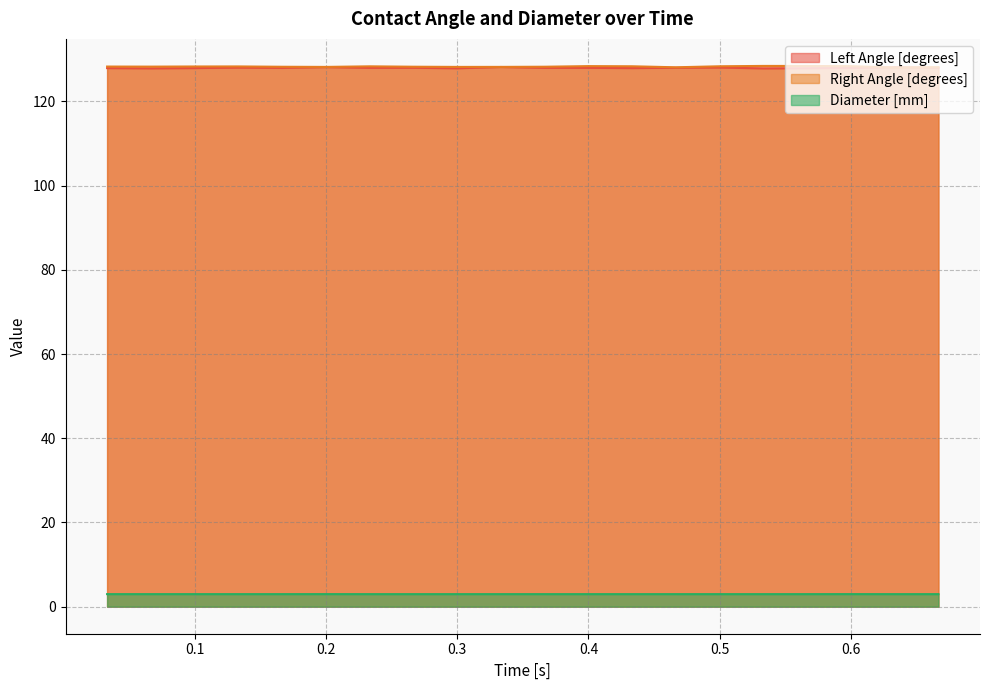

What is the spread (max minus min) of values at 0.06666666666666667?

125.3